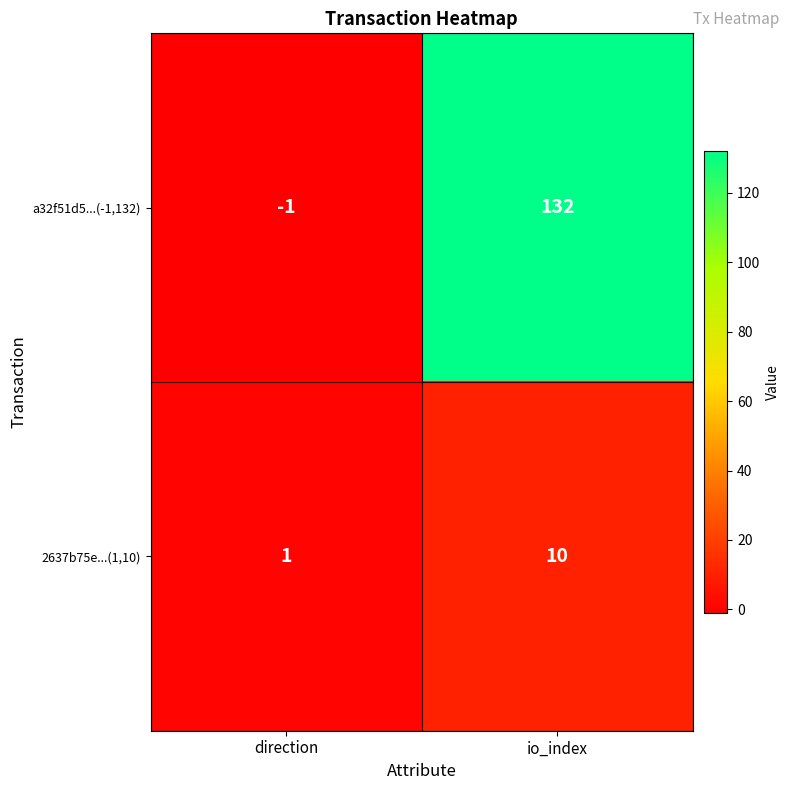

Which series has the largest range (max minus min)?

a32f51d5...(-1,132)